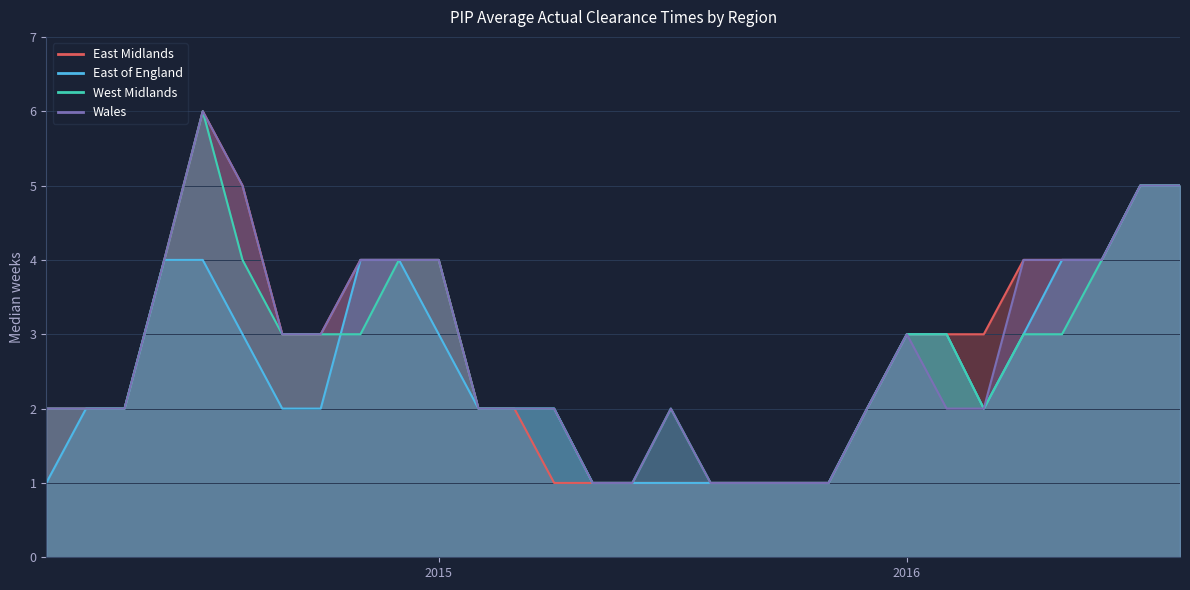

What is the greatest value displayed?

6